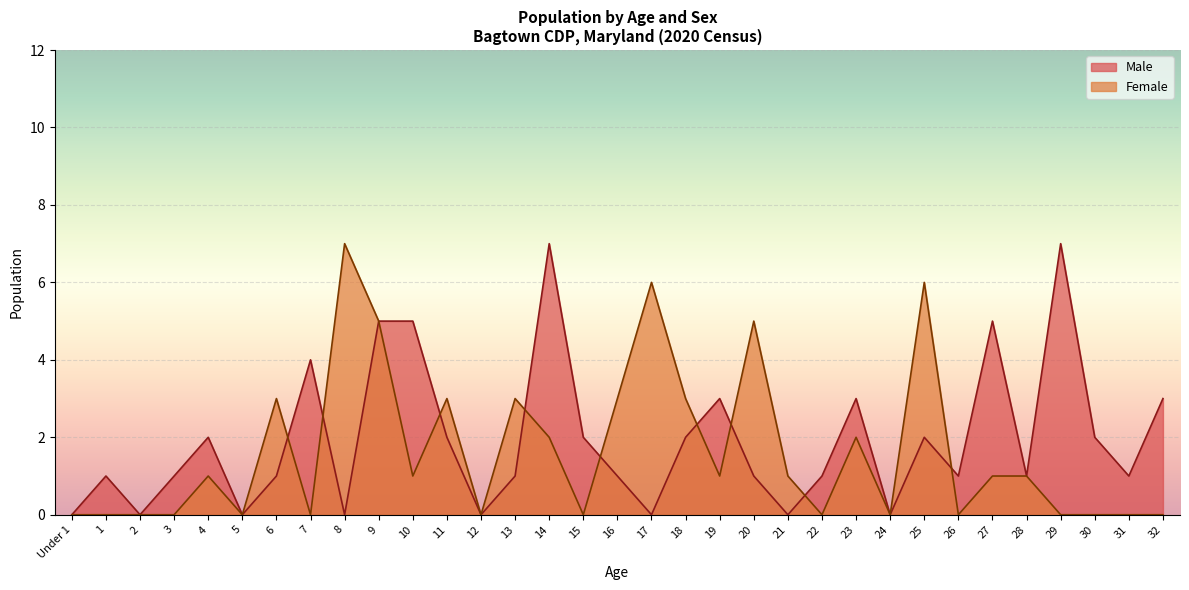

What position from the left is 31?

32